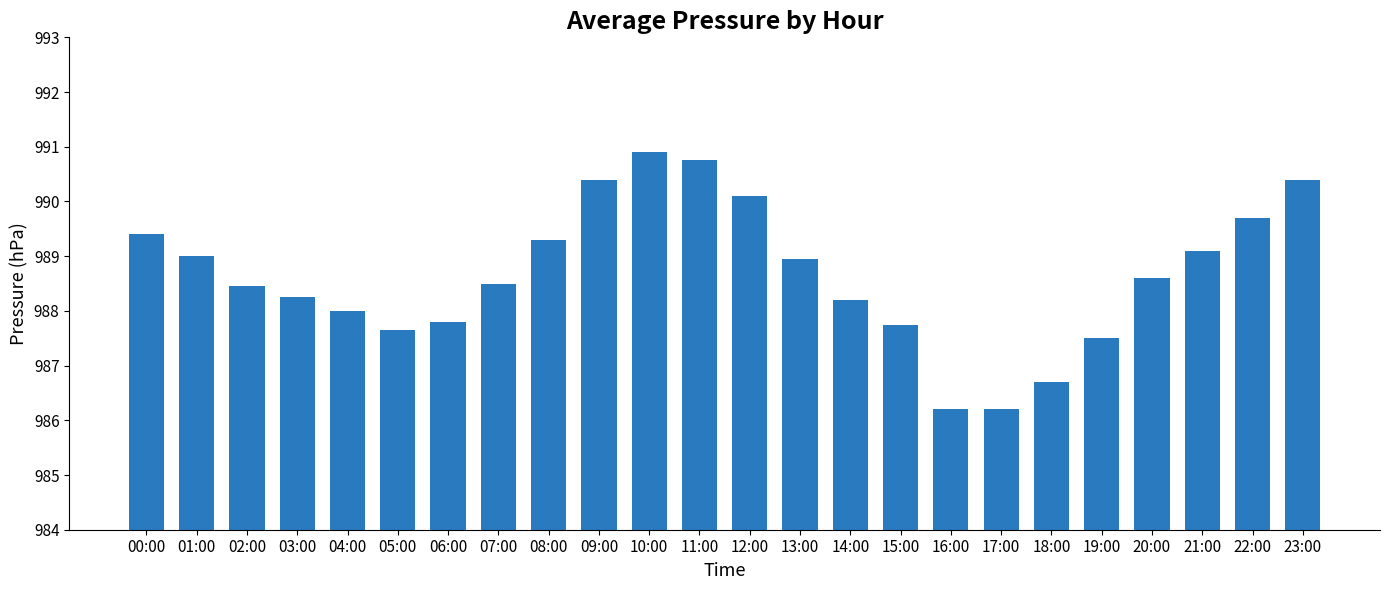

True or false: the data shows 1574.0 at 12:00.

False